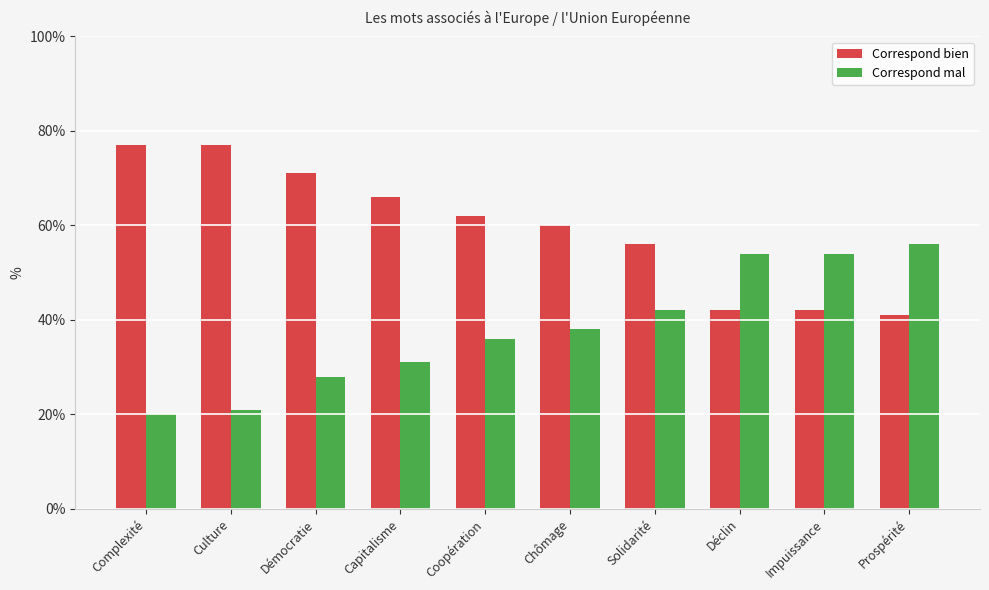

Are the bars grouped side by side (vs. stacked)?

Yes